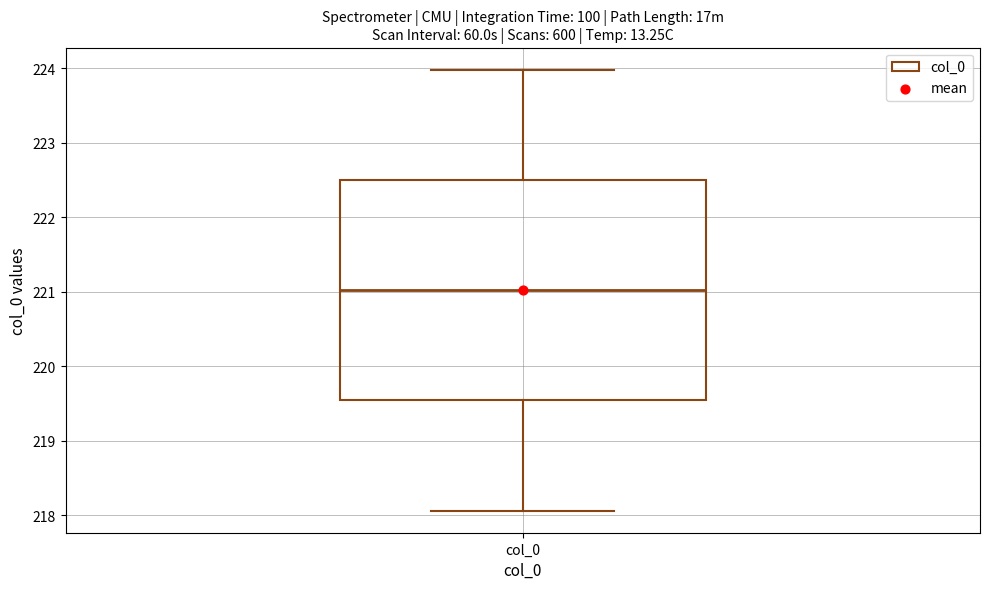

Where is the lower edge of the box for col_0 on the y-axis? The values are not printed on the chart, so give them approximately, as read against the axis.

219.5